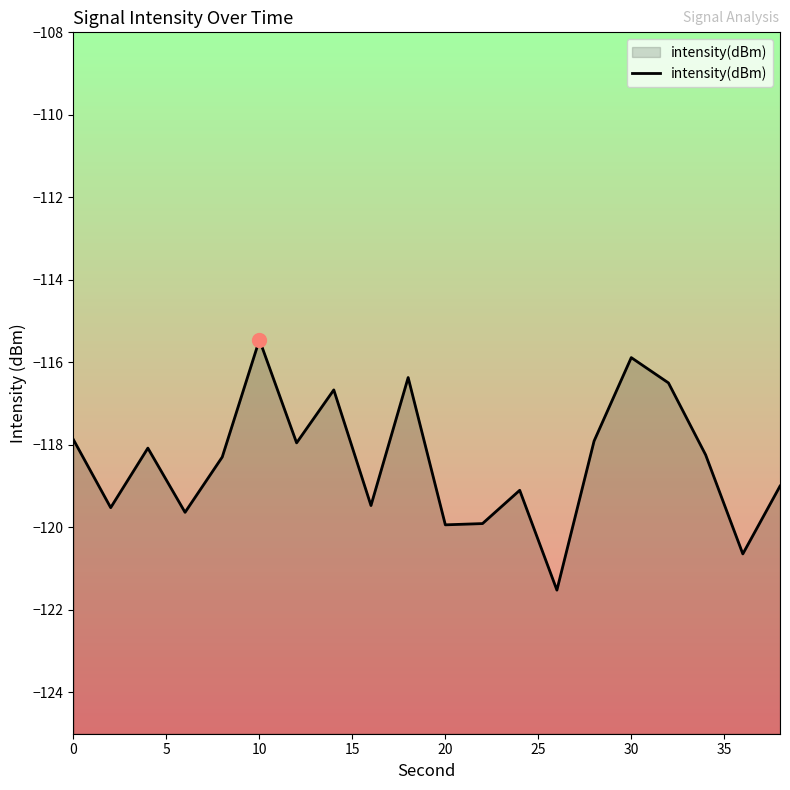

Which category has the highest value in the intensity(dBm) series?

10